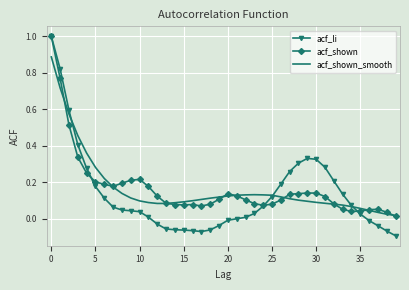

What are all the series names shown in the legend?

acf_li, acf_shown, acf_shown_smooth